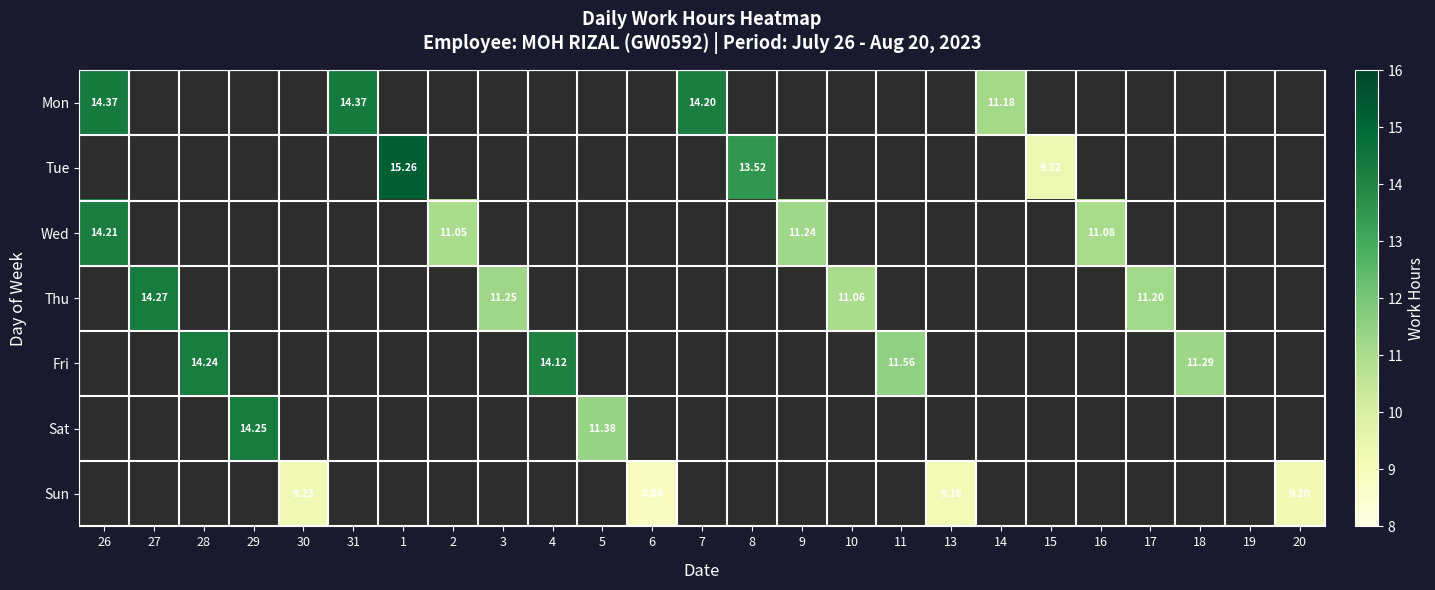

Count the number of categories in the chart.

25